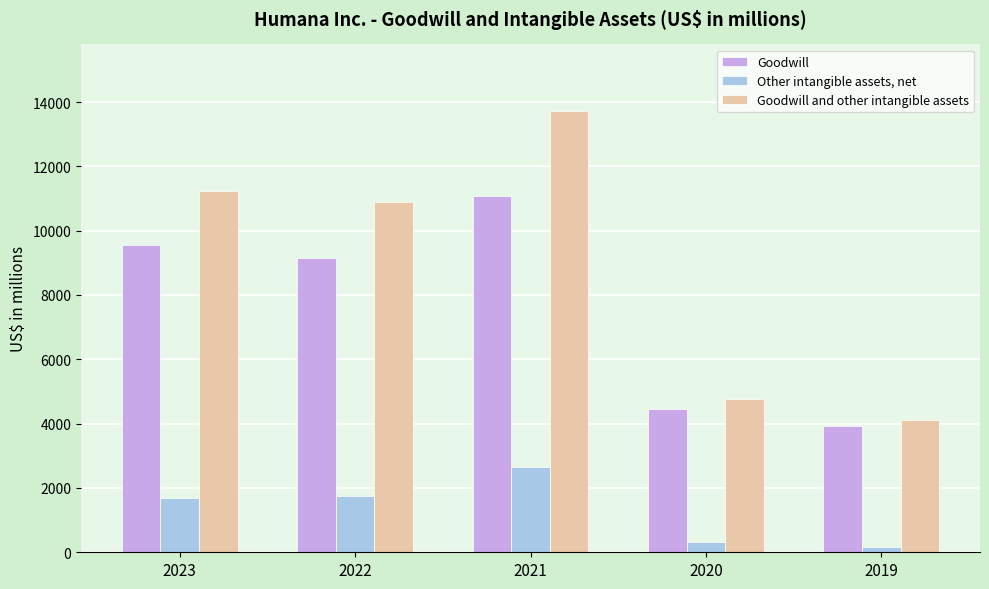

How many bars are there in each group?

3